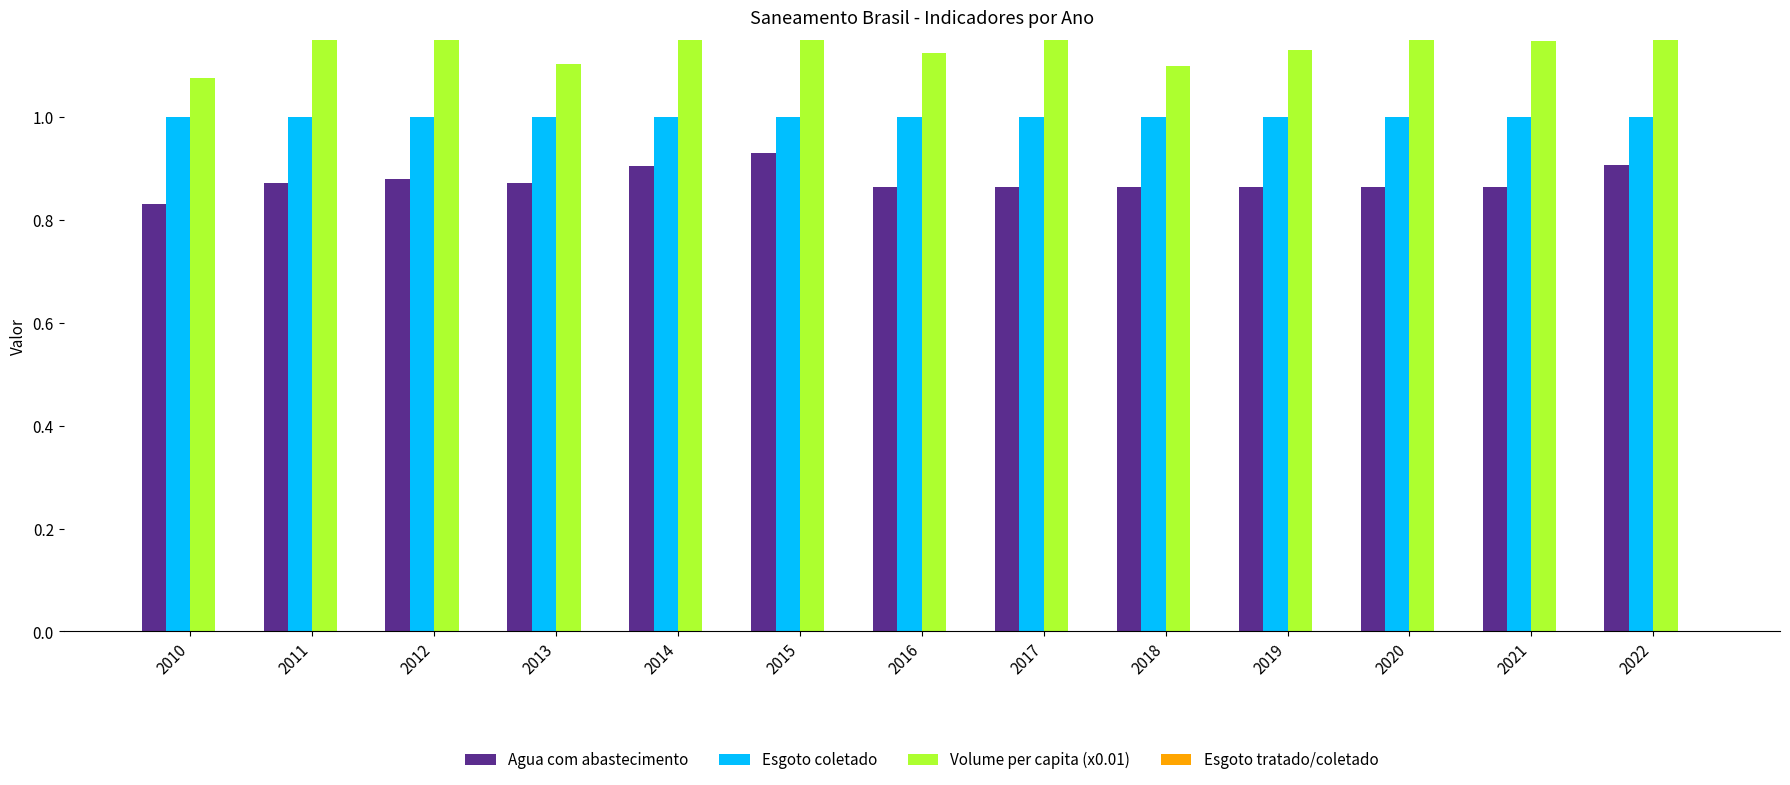

What is the average value of the Volume per capita (x0.01) series?

1.1